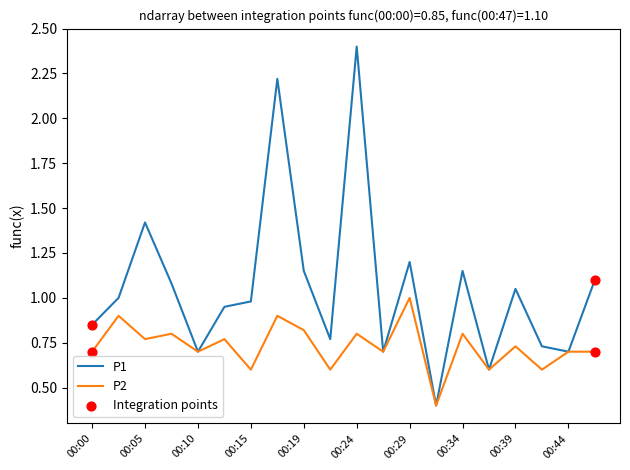

Which series has the largest total across all categories?

P1